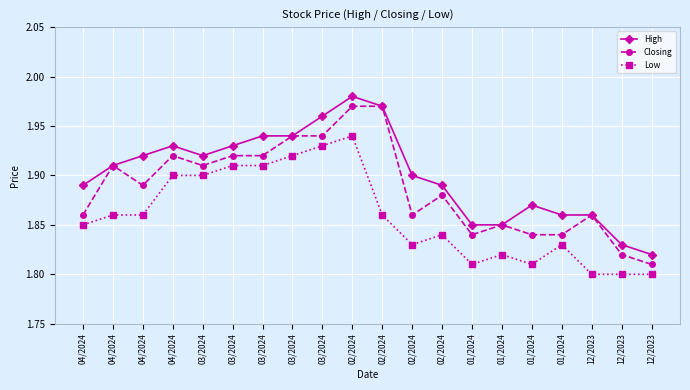

What is the difference between the maximum and minimum values in the Low series?

0.1